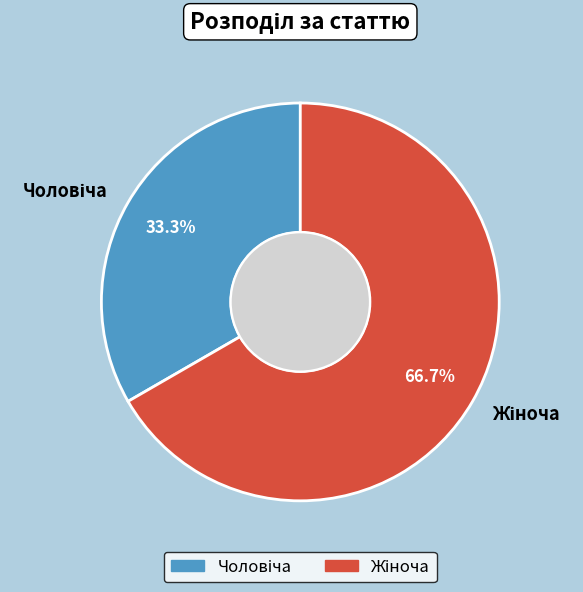

Is there a majority slice in this chart?

Yes